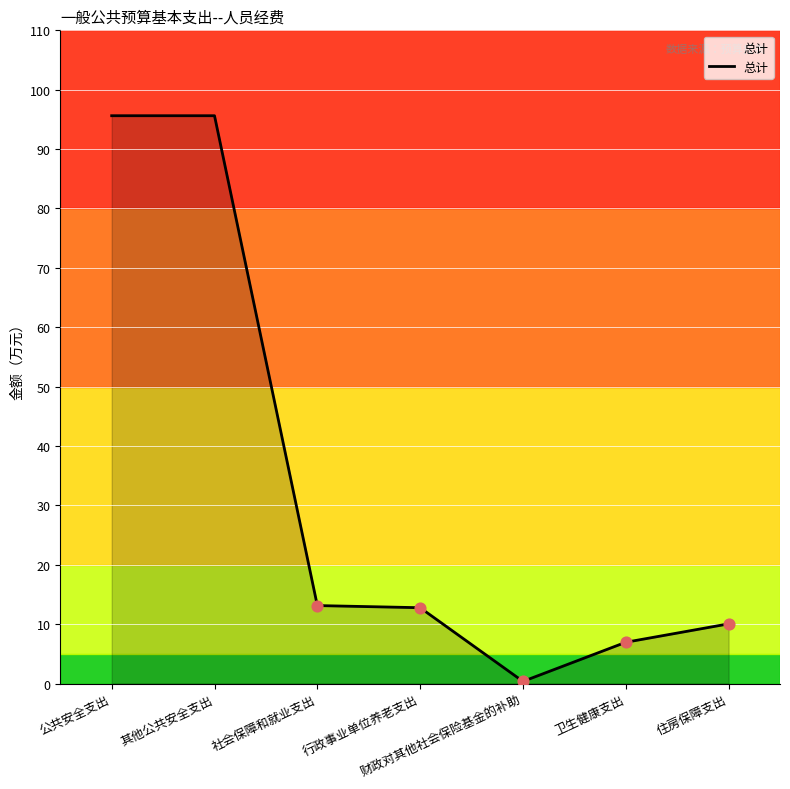

What is the change in value from 社会保障和就业支出 to 财政对其他社会保险基金的补助?

-12.8